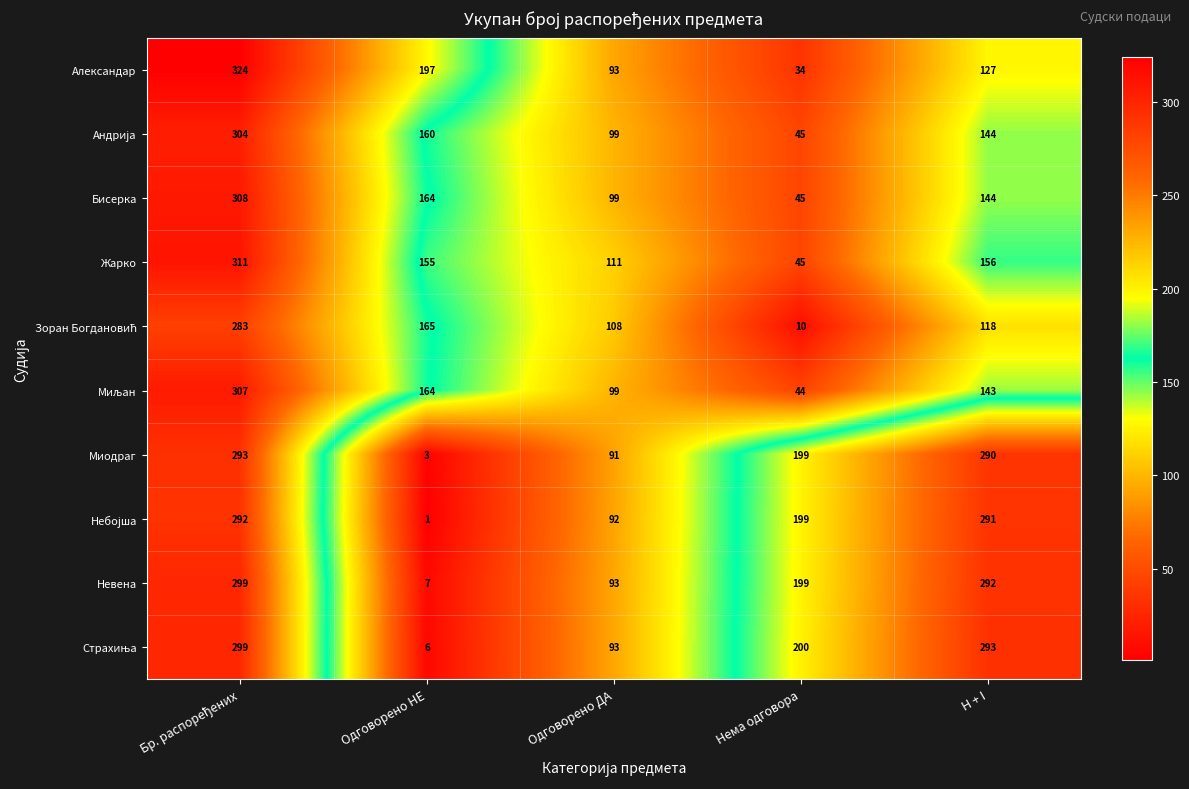

Is it true that Бисерка equals 99 at Одговорено ДА?

True